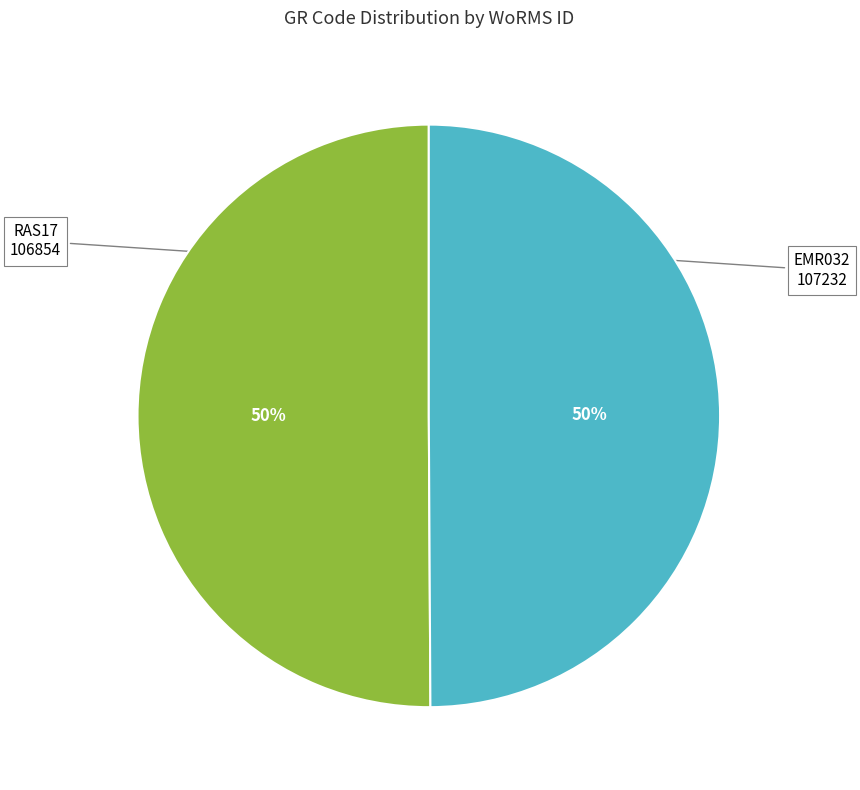

To the nearest percent, what is the average slice percentage?

50%